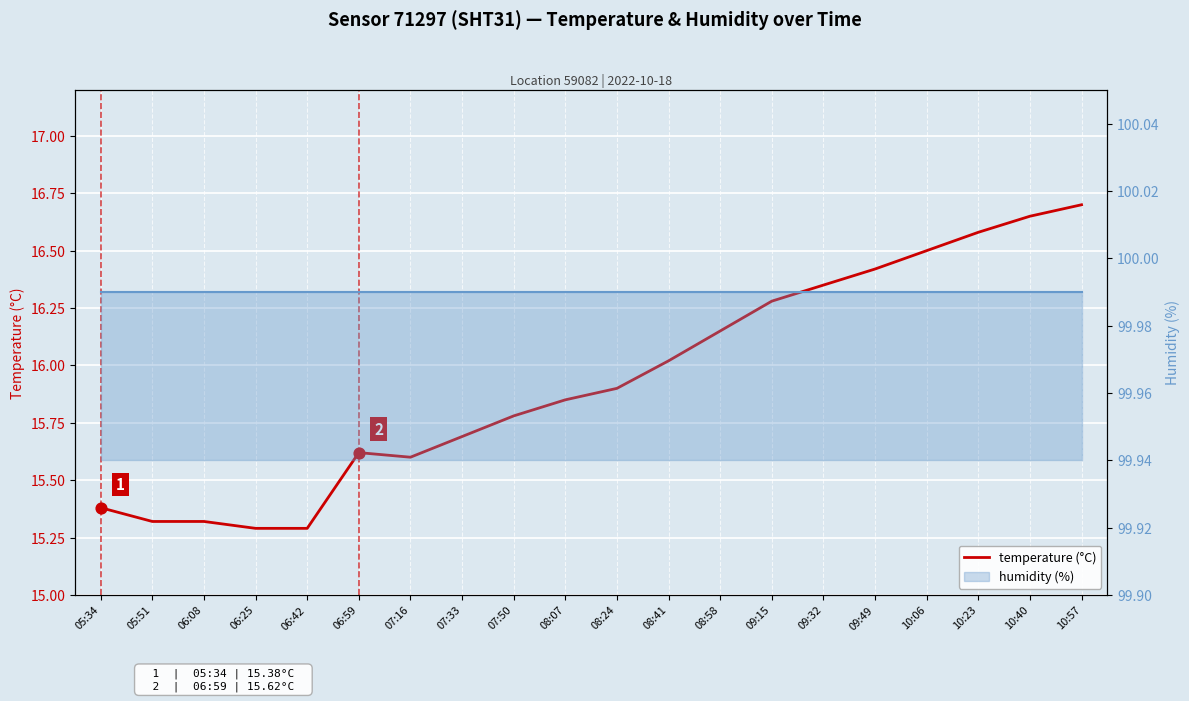

What is the total value across all series at 09:15?

116.3